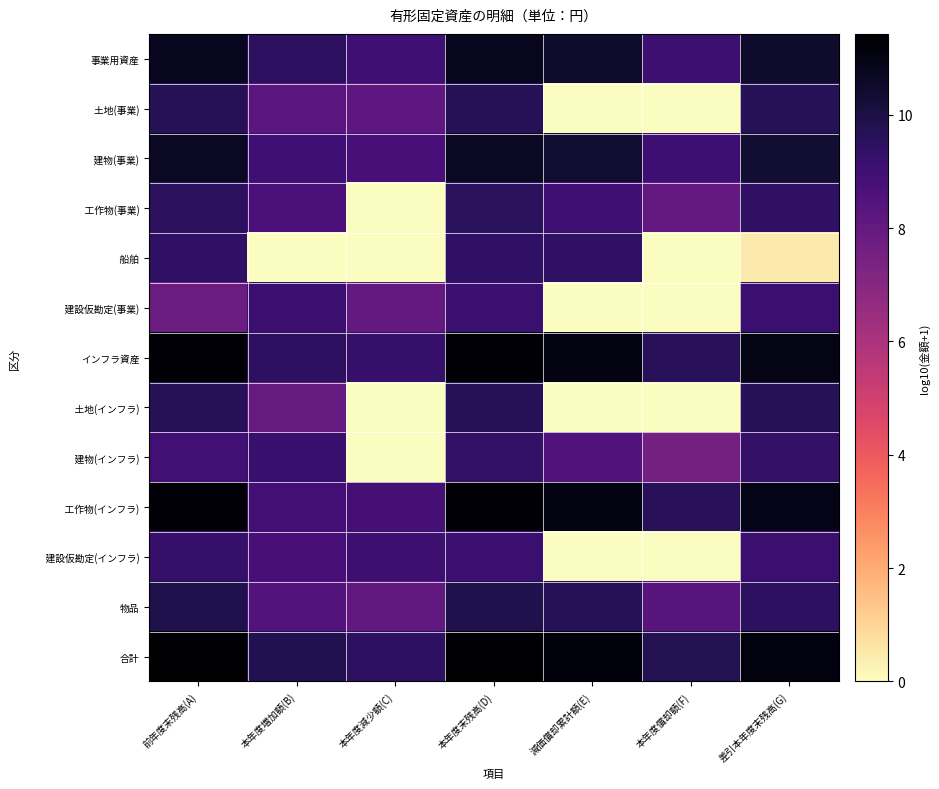

How many data points does each series have?

7